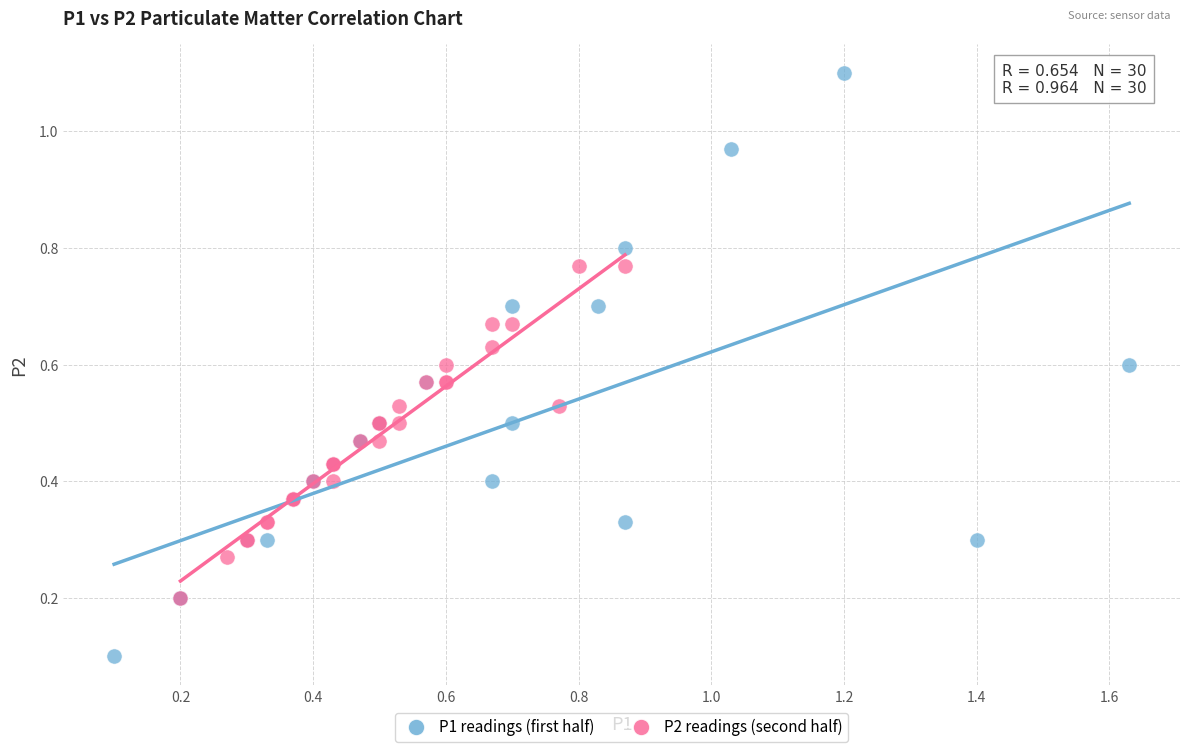

What are all the series names shown in the legend?

P1 readings (first half), P2 readings (second half)